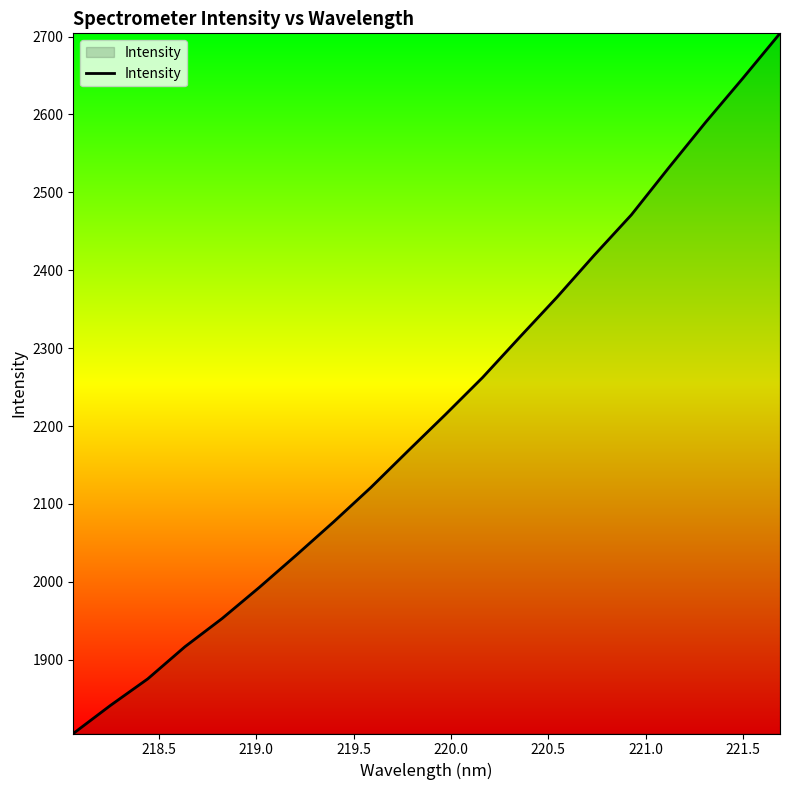

How many lines are shown in the chart?

1